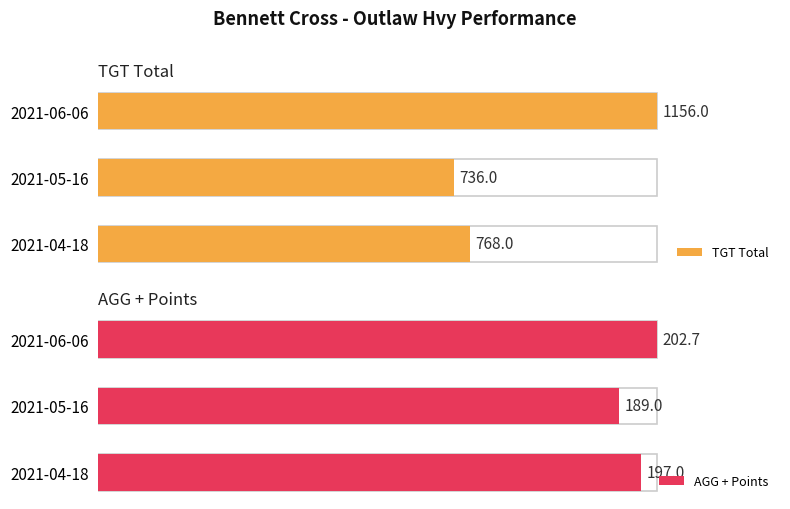

How many bars are there in total?

6